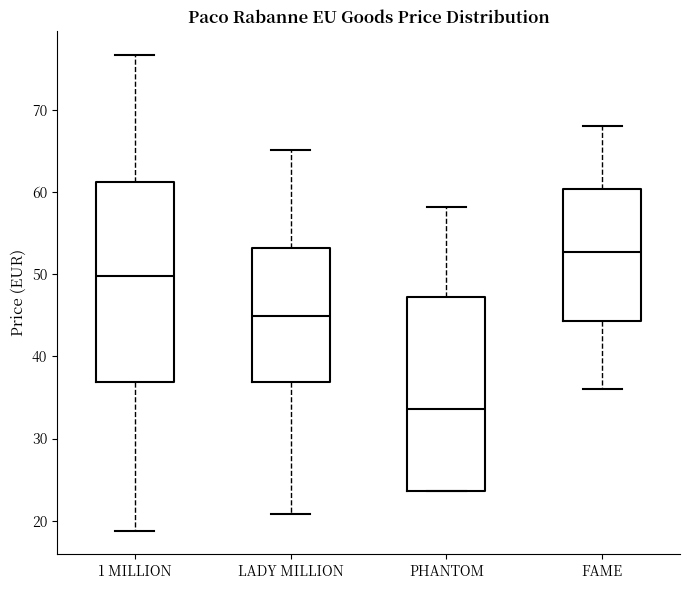

Reading left to right, transcribe this box plot: for each box, give where its median line is, the range the box spans, and where its two whiskers end, as read against the y-axis. The values are not printed on the chart, so give them approximately, as read against the axis.

1 MILLION: median 50, box 37 to 61, whiskers 19 to 77
LADY MILLION: median 45, box 37 to 53, whiskers 21 to 65
PHANTOM: median 34, box 24 to 47, whiskers 24 to 58
FAME: median 53, box 44 to 60, whiskers 36 to 68